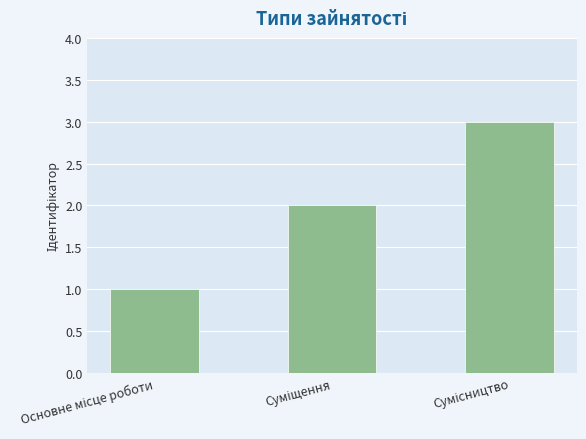

What is the sum of all values?

6